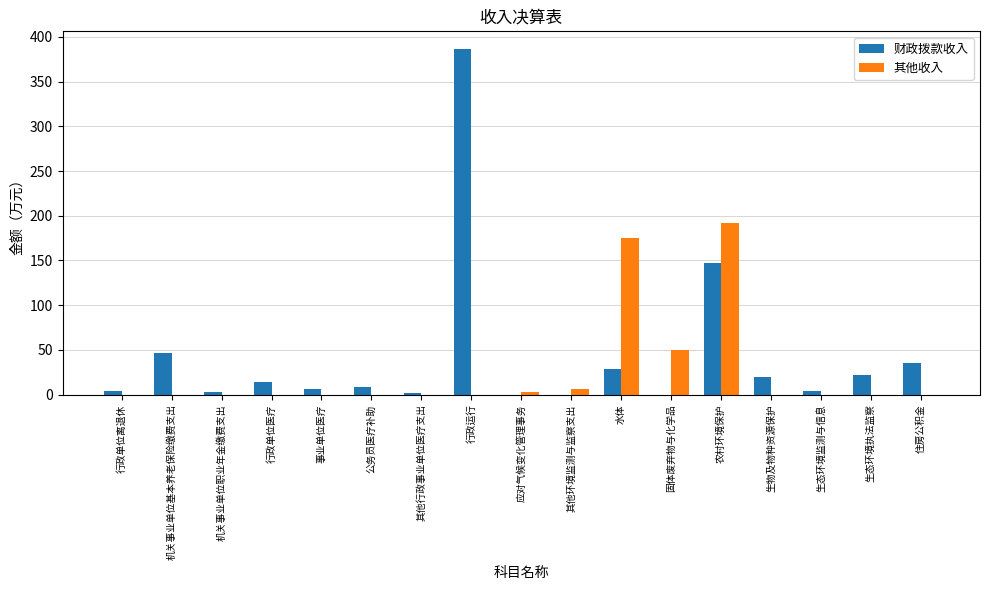

What is the total value across all series at 固体废弃物与化学品?

50.0